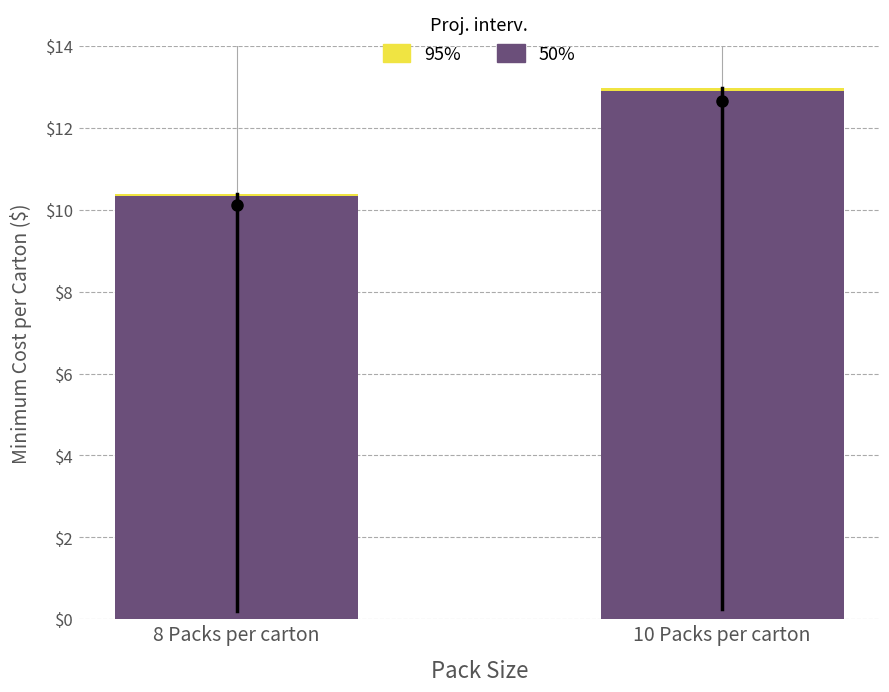

What is the value of the 50% bar at the 2nd from the left?

12.9